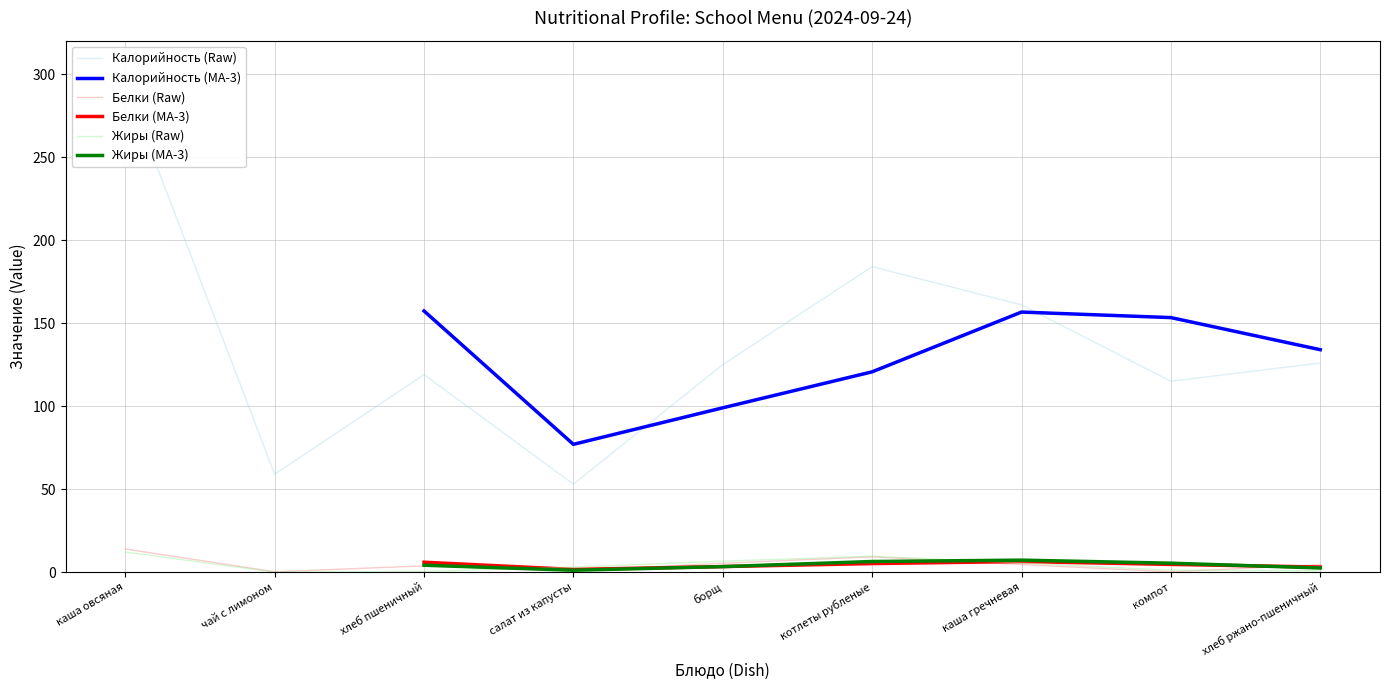

How many distinct data groups are displayed?

3